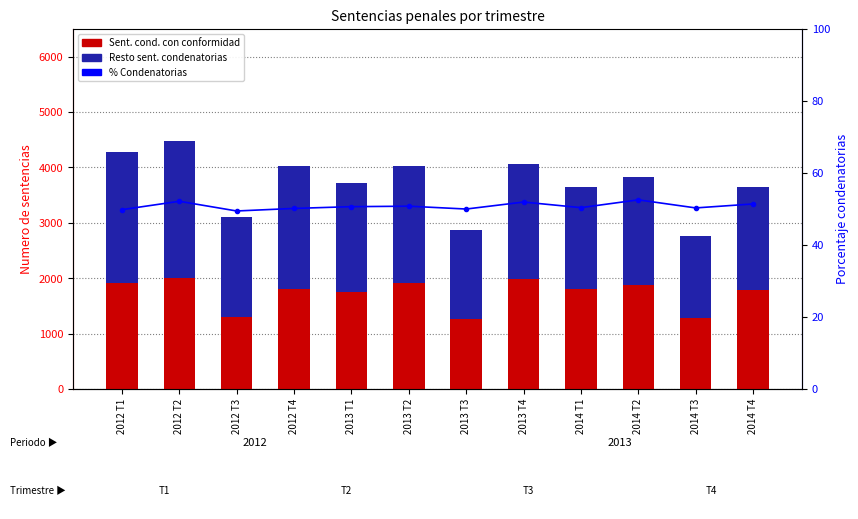

At which label is % Condenatorias closest to 50?

2013 T3